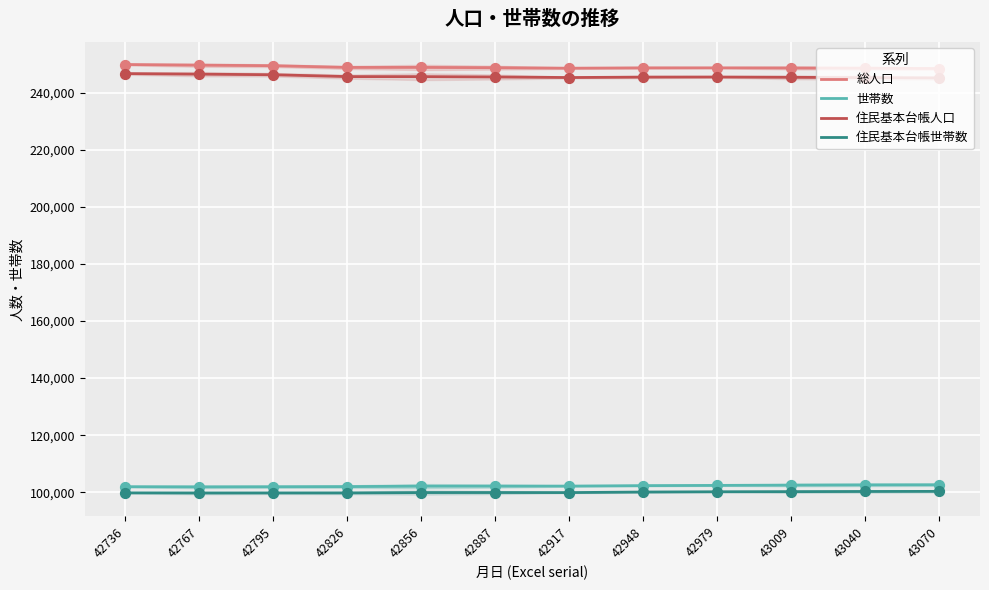

At which category is the sum across all series the highest?

42736